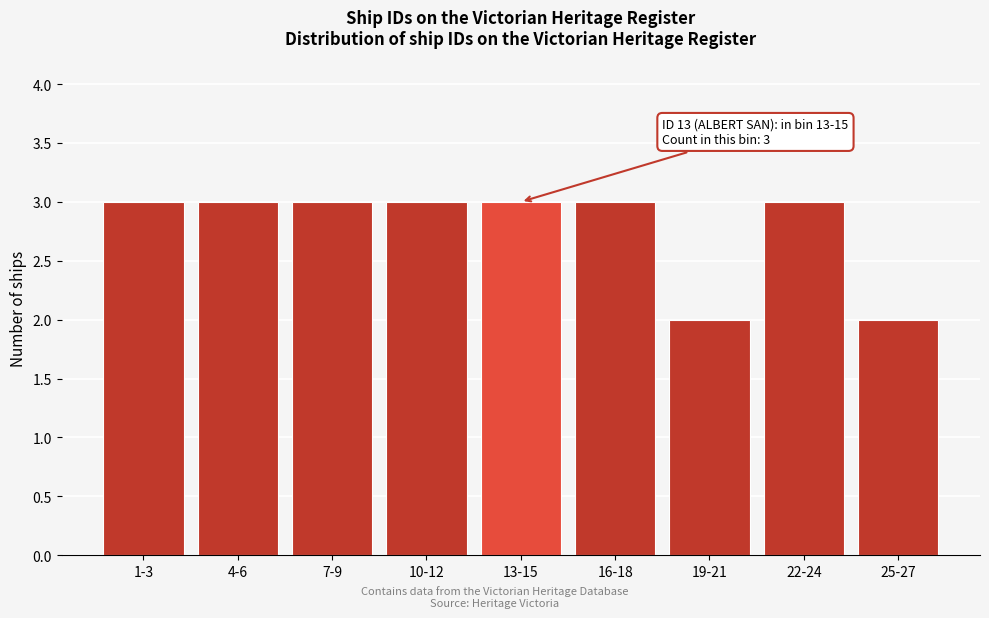

Reading left to right, what are all the values shown in this chart?

1-3=3	4-6=3	7-9=3	10-12=3	13-15=3	16-18=3	19-21=2	22-24=3	25-27=2